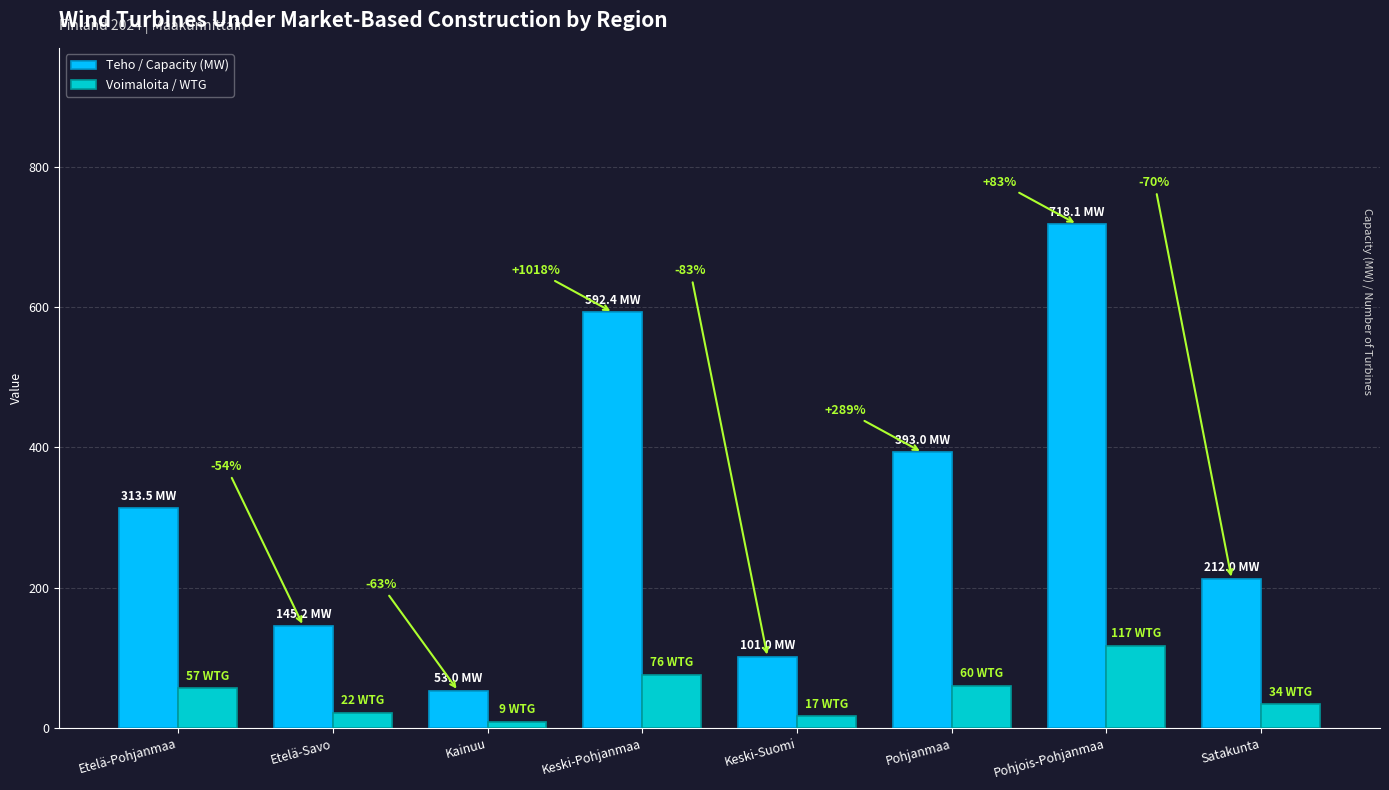

What is the lowest value of the Voimaloita / WTG series?

9.0